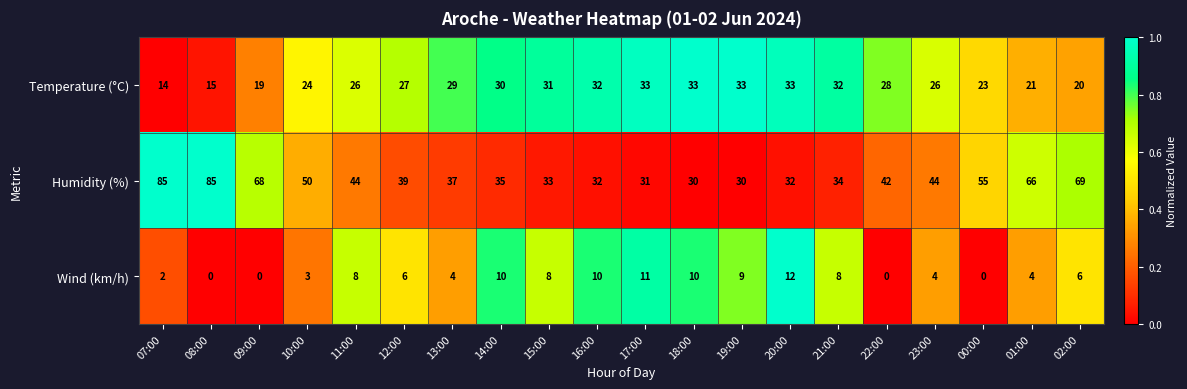

At 17:00, list the series in order from largest to smallest.

Temperature (°C), Humidity (%), Wind (km/h)